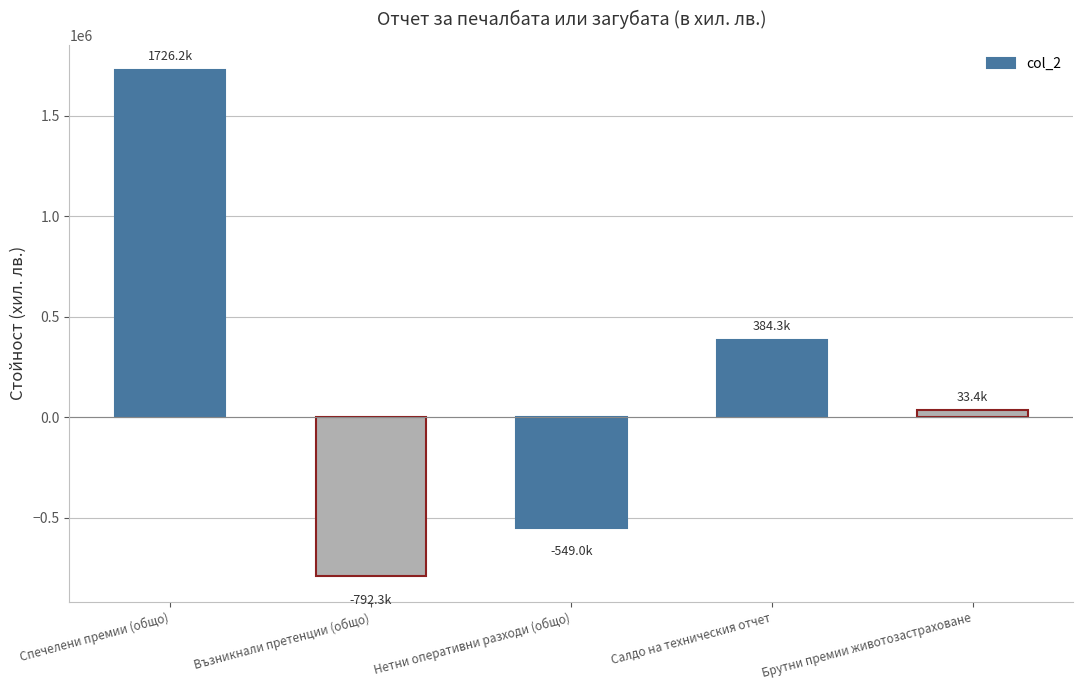

What is the label of the 1st bar from the left?

Спечелени премии (общо)